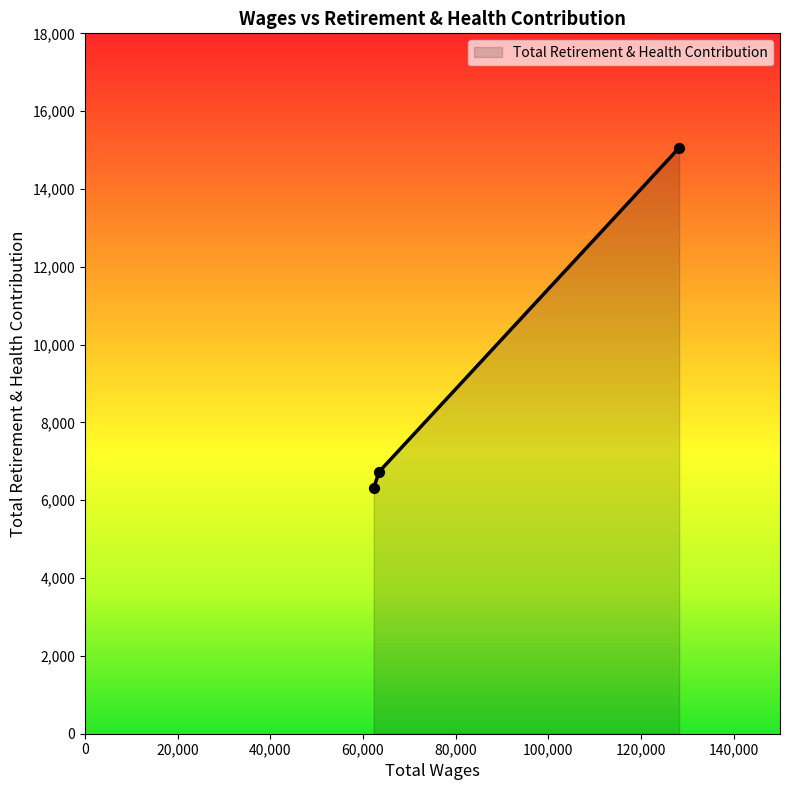

What is the sum of all values?

28102